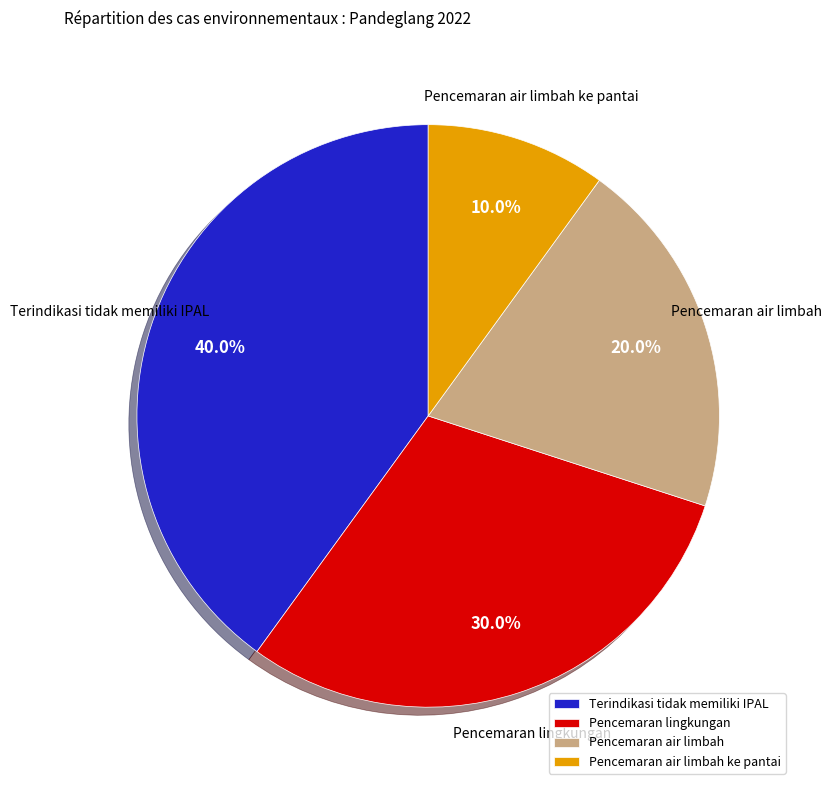

Between Pencemaran lingkungan and Pencemaran air limbah ke pantai, which is larger?

Pencemaran lingkungan